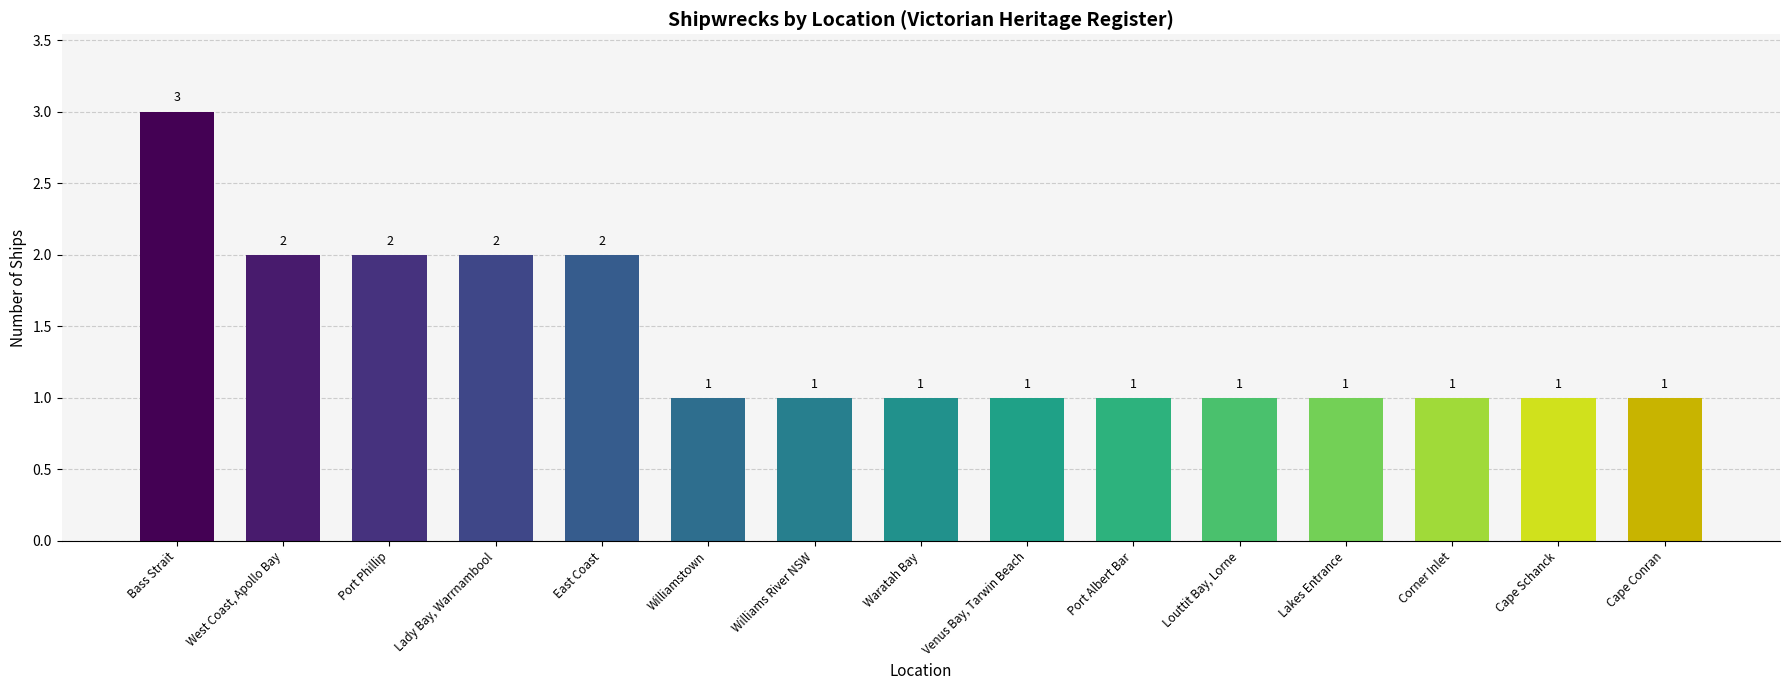

Between East Coast and Cape Schanck, which is larger?

East Coast